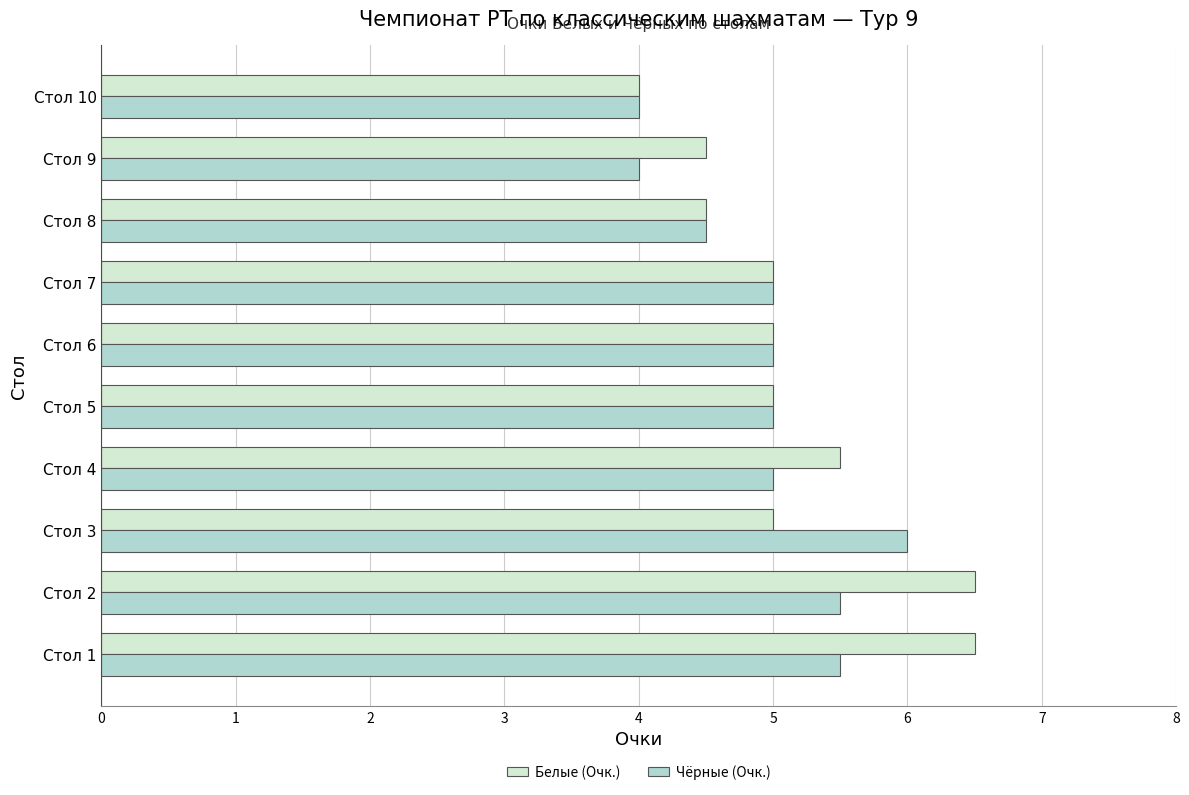

Which category has the lowest value in the Белые (Очк.) series?

Стол 10